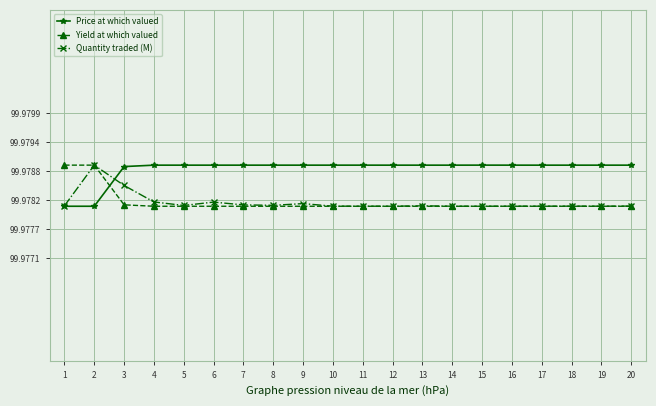

After their last crossing, which series has the higher values: Yield at which valued or Price at which valued?

Price at which valued